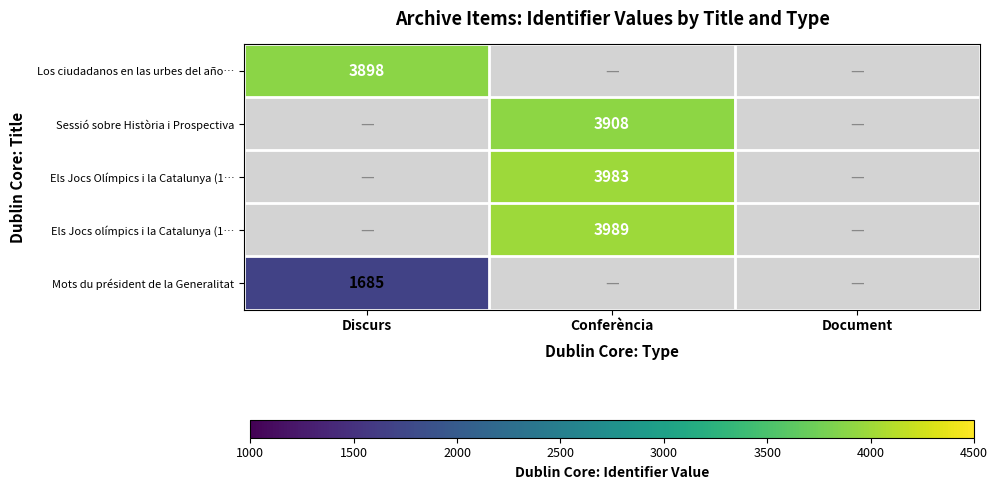

Is it true that Els Jocs olímpics i la Catalunya (1… equals 3989 at Conferència?

True